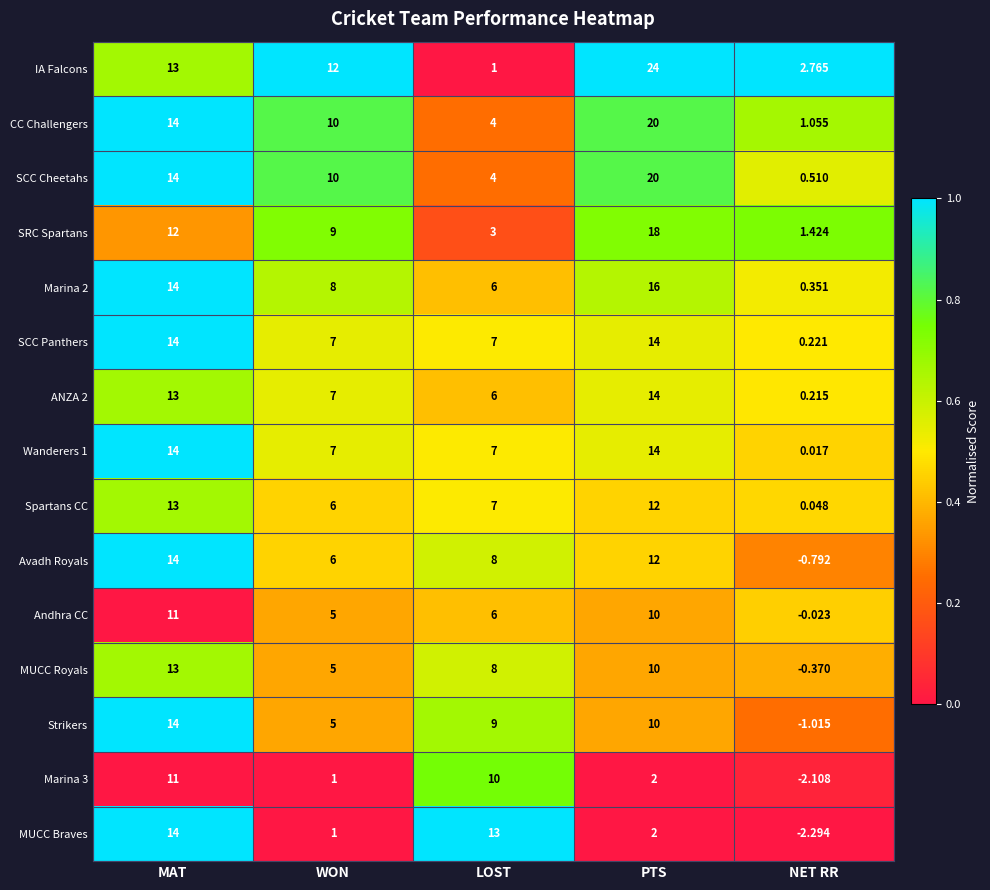

Rank the categories by Avadh Royals value from highest to lowest.

MAT, PTS, LOST, WON, NET RR